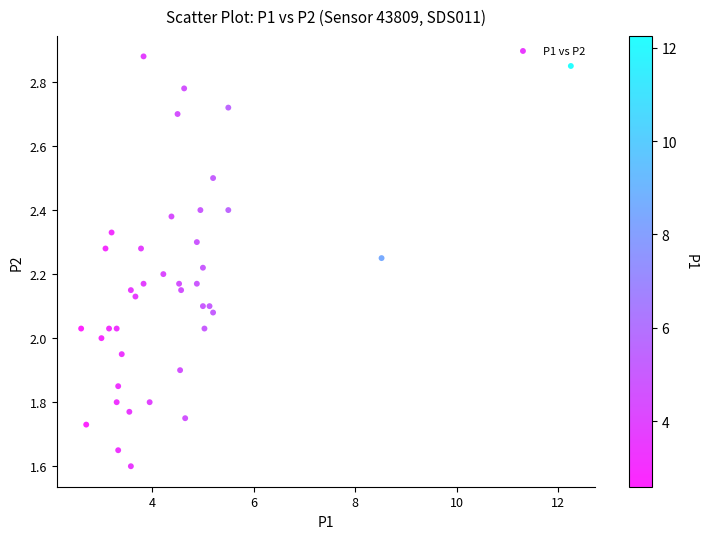

What is the range of X values (max minus min)?

9.7